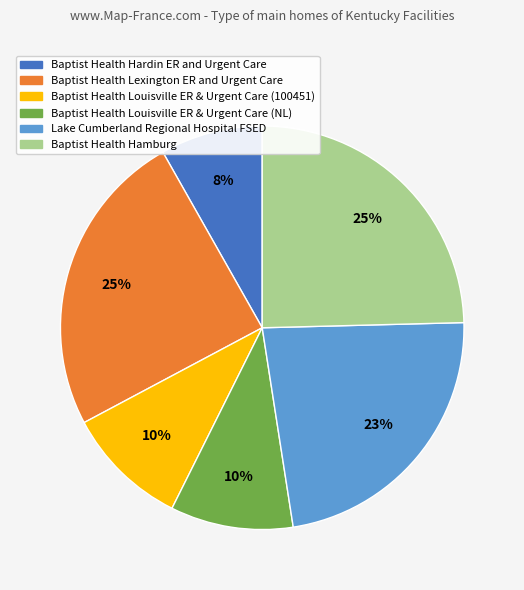

Count the number of slices in the pie.

6